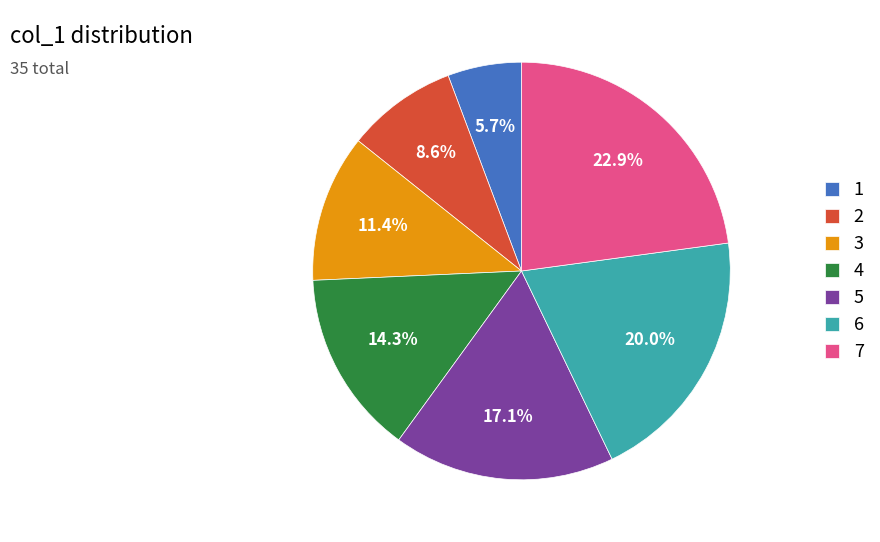

Combined, what portion of the pie is 4 and 2?

22.9%